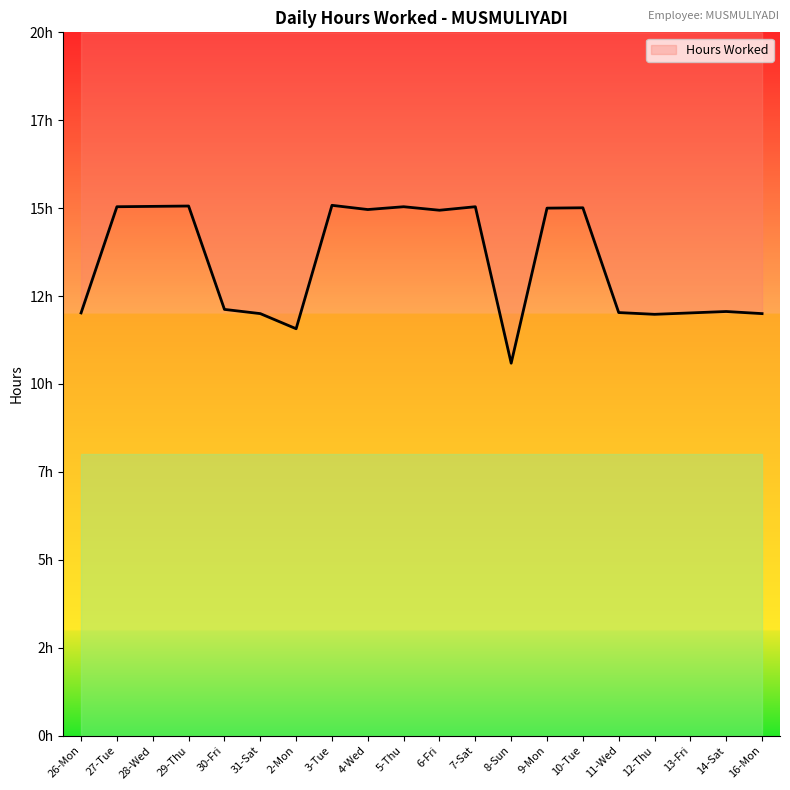

Count the number of categories in the chart.

20